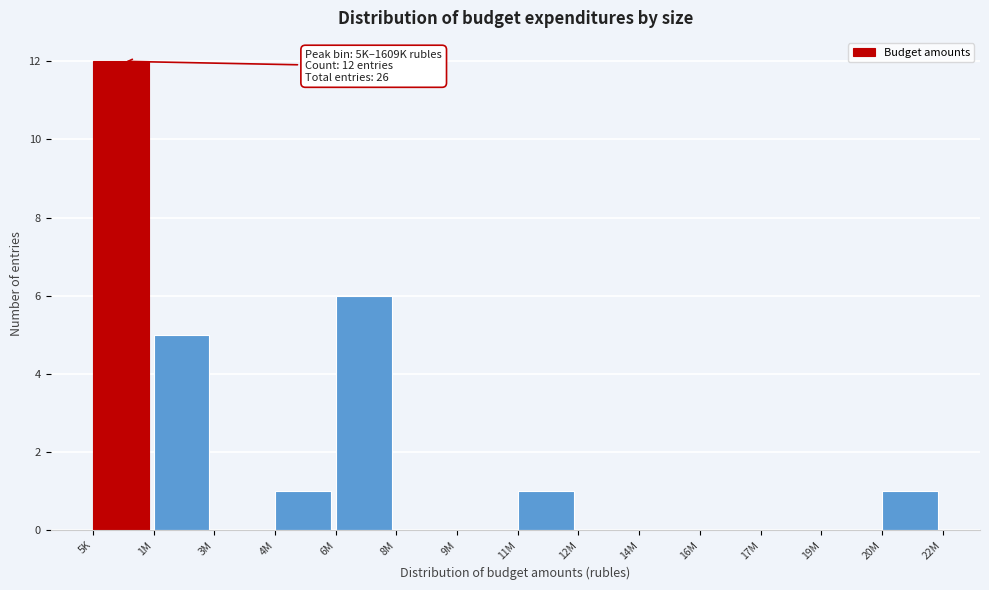

Reading left to right, extract all data points from this chart.

5K=12	1M=5	3M=0	4M=1	6M=6	8M=0	9M=0	11M=1	12M=0	14M=0	16M=0	17M=0	19M=0	20M=1